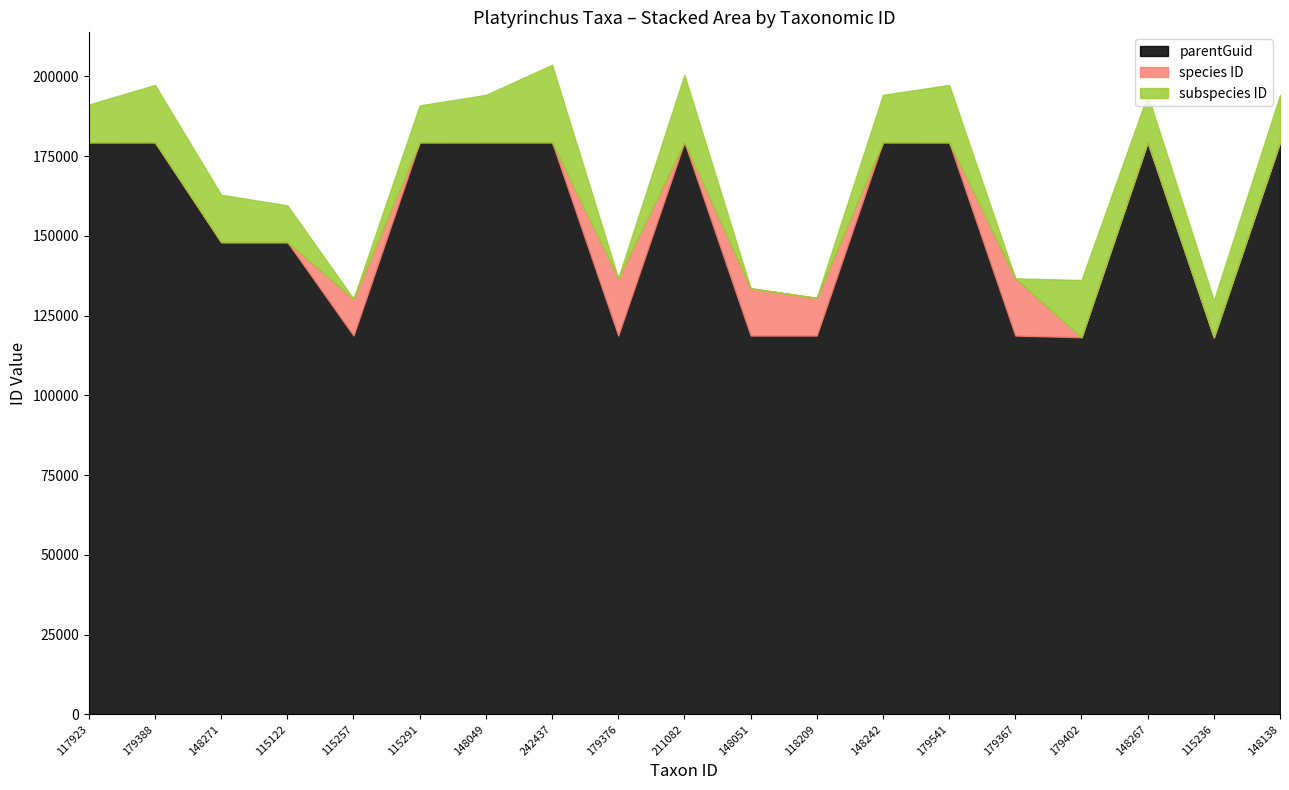

Where is species nearest to the value 89688?

115257